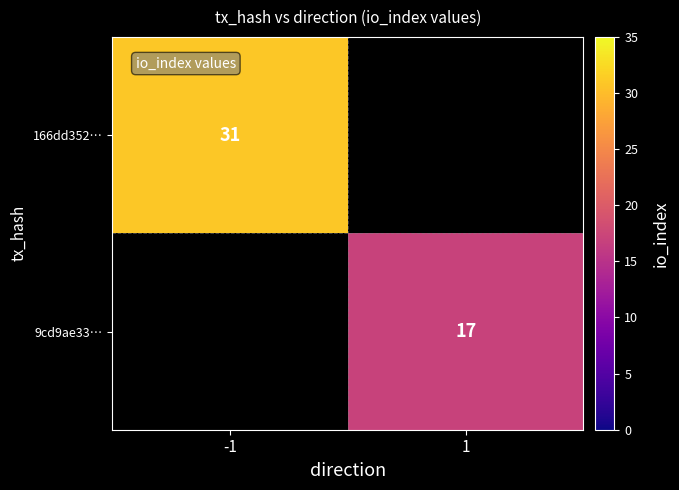

What is the maximum value shown in the chart?

31.0